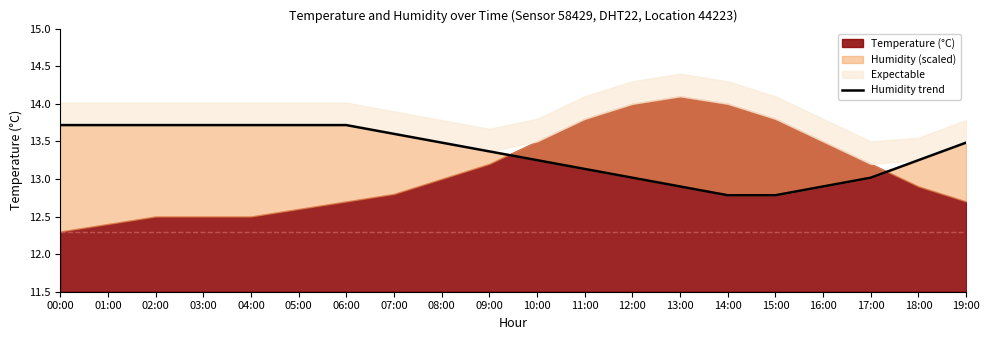

What is the difference between the maximum and minimum values?

0.9